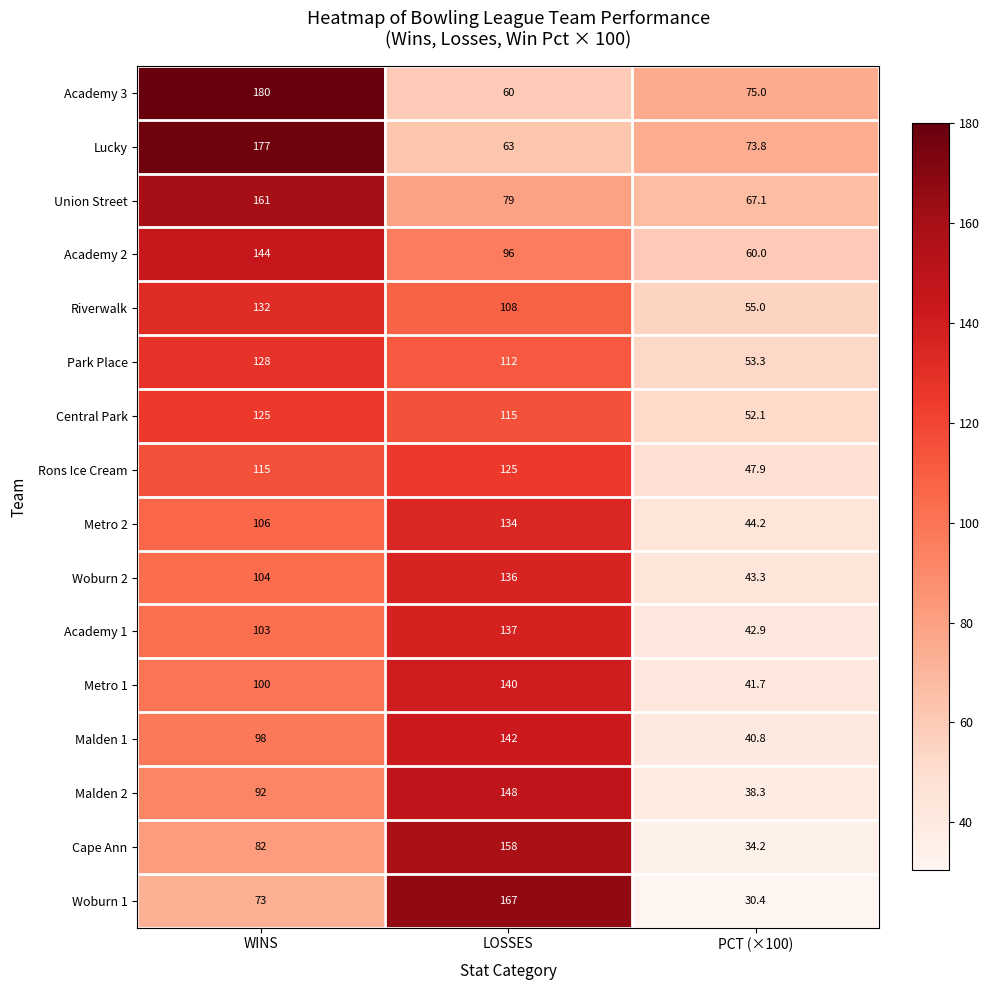

At PCT (×100), list the series in order from largest to smallest.

Academy 3, Lucky, Union Street, Academy 2, Riverwalk, Park Place, Central Park, Rons Ice Cream, Metro 2, Woburn 2, Academy 1, Metro 1, Malden 1, Malden 2, Cape Ann, Woburn 1